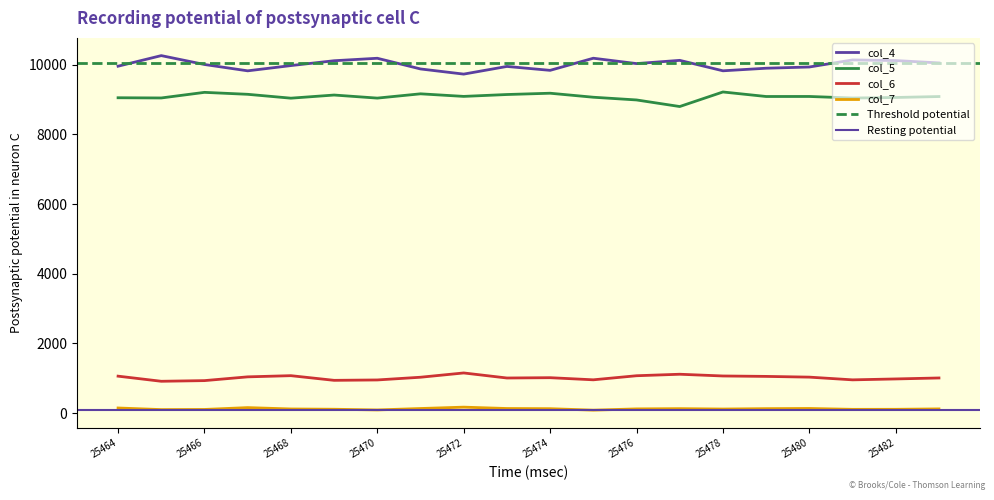

Rank the categories by col_6 value from highest to lowest.

25472, 25477, 25468, 25476, 25478, 25464, 25479, 25467, 25480, 25471, 25474, 25483, 25473, 25482, 25475, 25481, 25470, 25469, 25466, 25465